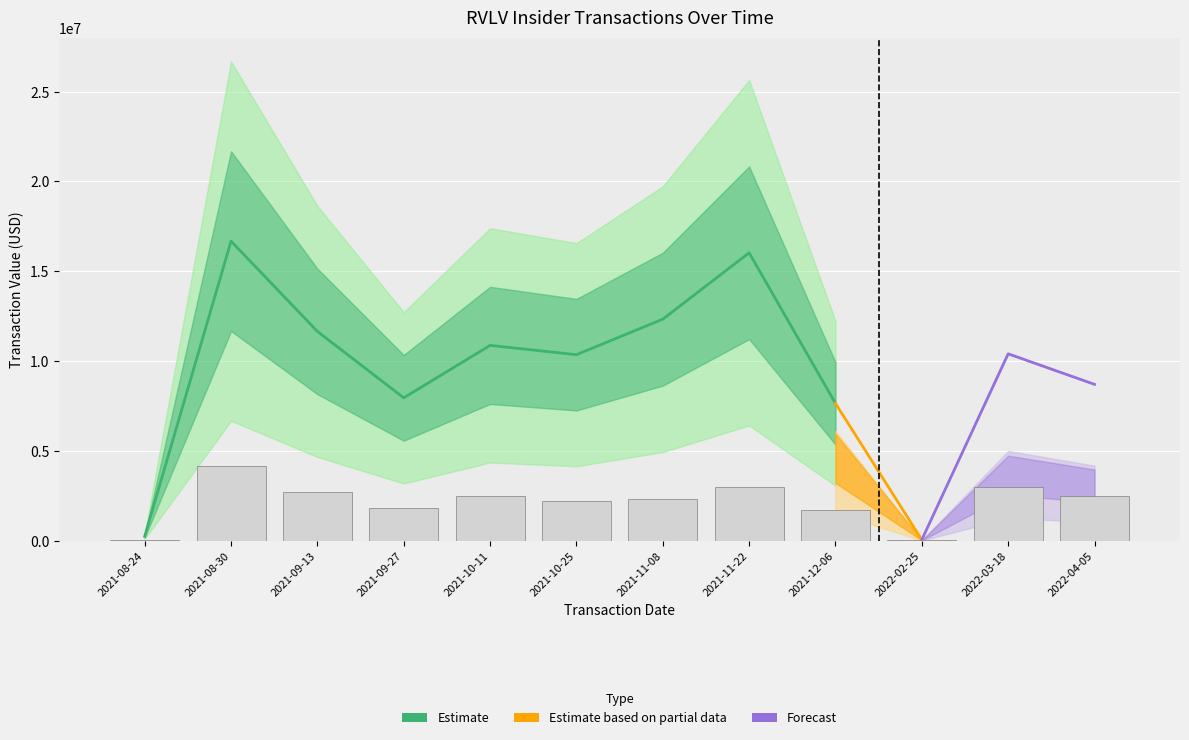

How many bars are there in total?

12